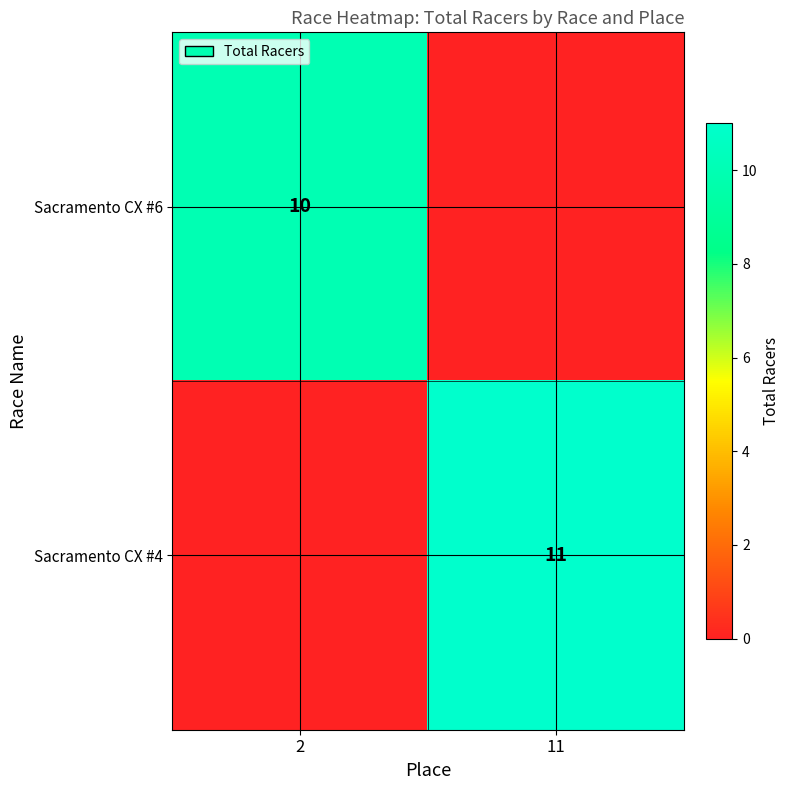

Is the value of Sacramento CX #4 at 11 greater than the value of Sacramento CX #6 at 2?

Yes